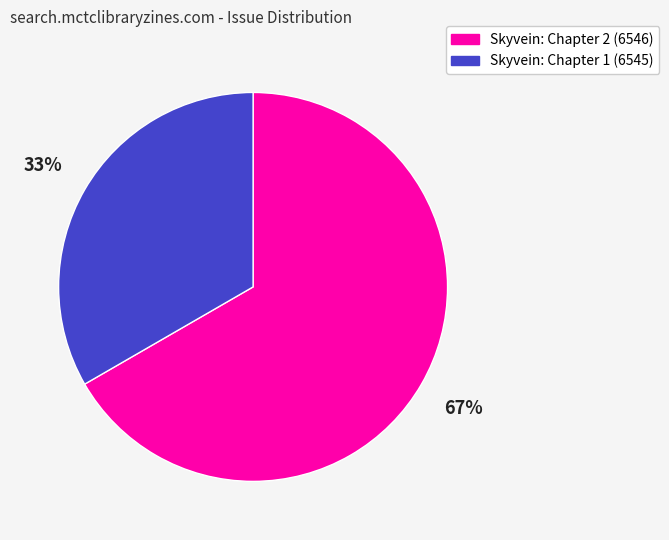

To the nearest percent, what is the average slice percentage?

50%